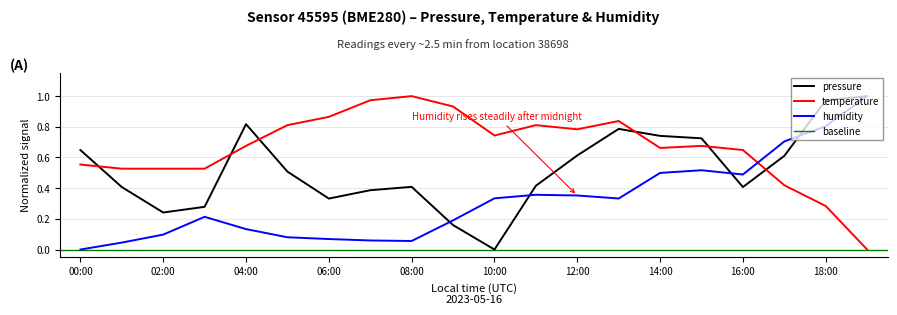

True or false: pressure has more than 2 interior local peaks.

True